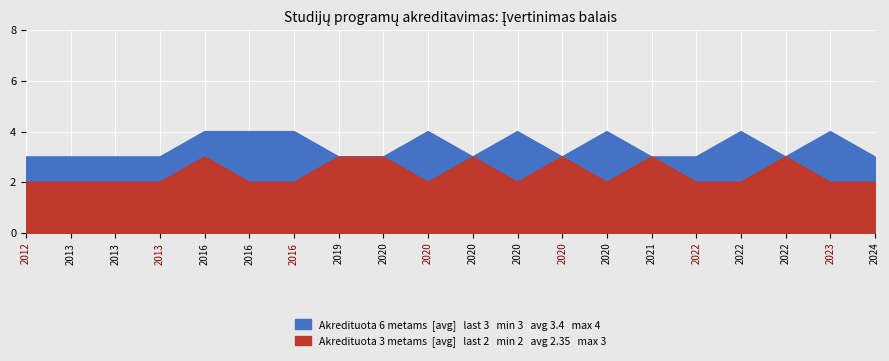

How many series are shown in this chart?

2